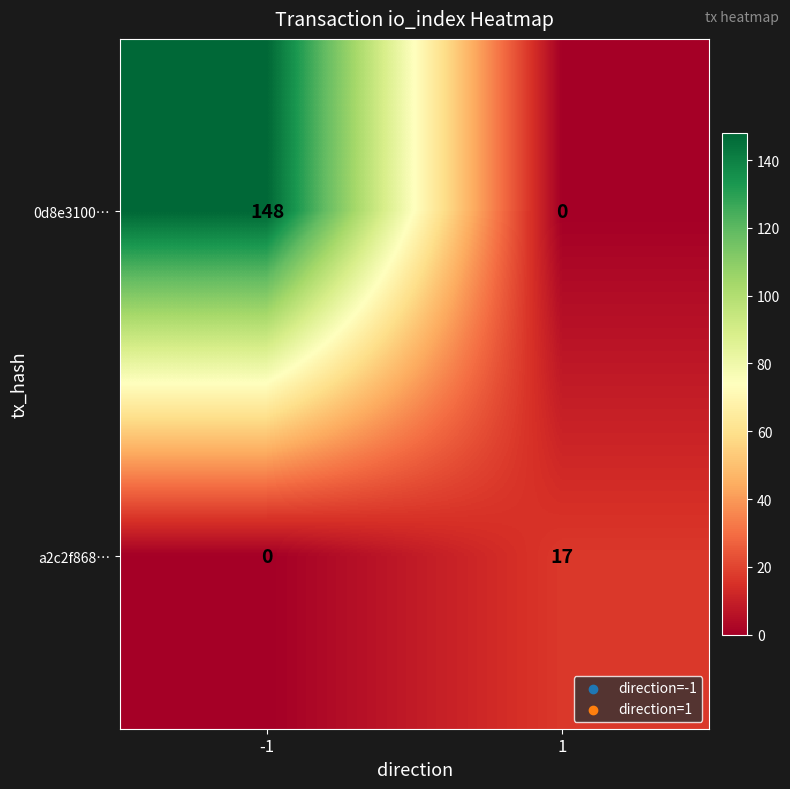

True or false: a2c2f868… has a value of 9 at 1.

False